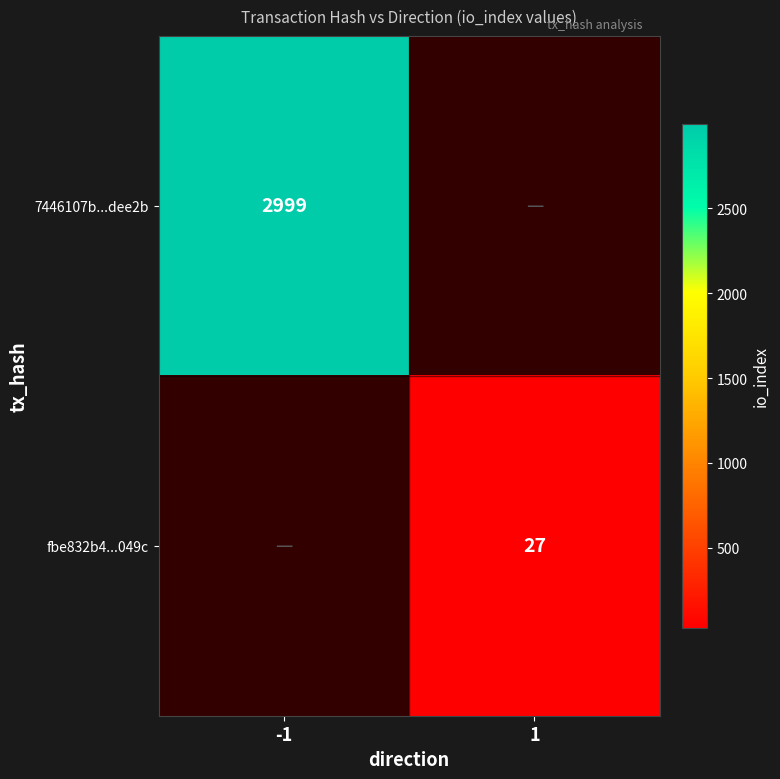

True or false: fbe832b4...049c has a value of 27 at 1.

True